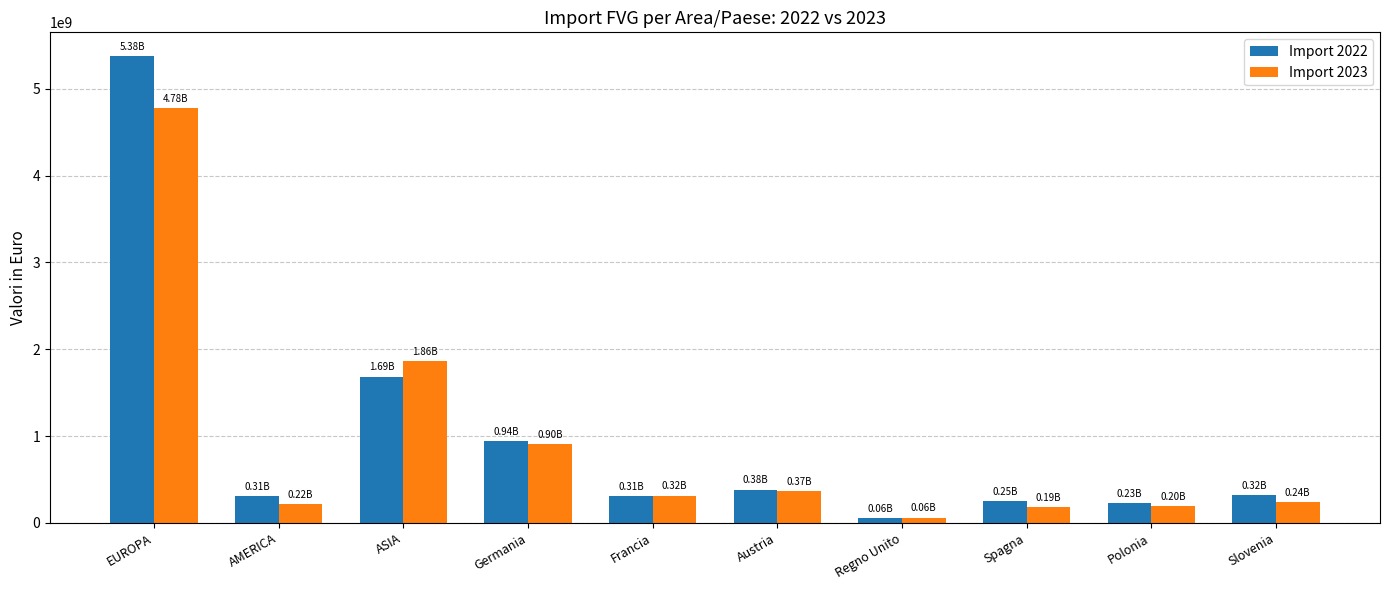

What position from the right is Germania?

7